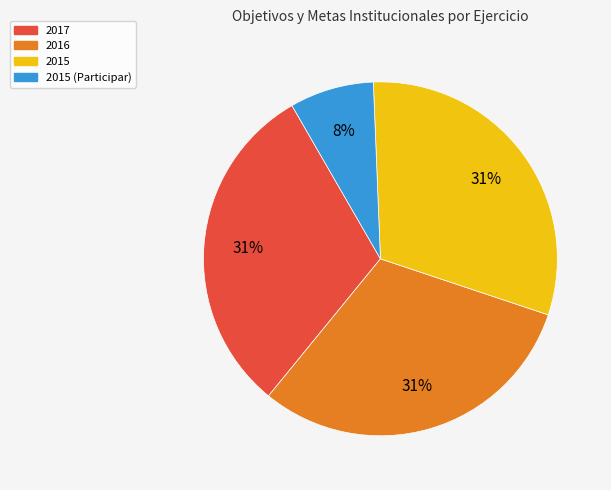

How many slices are in this pie chart?

4